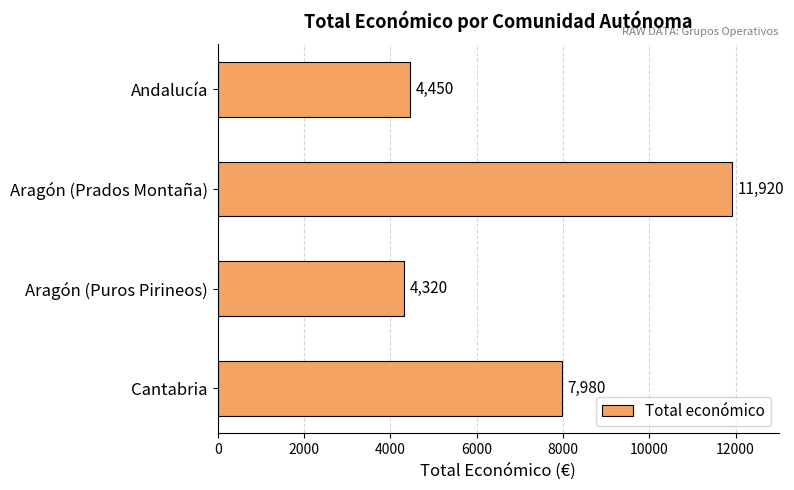

Does the chart contain stacked bars?

No